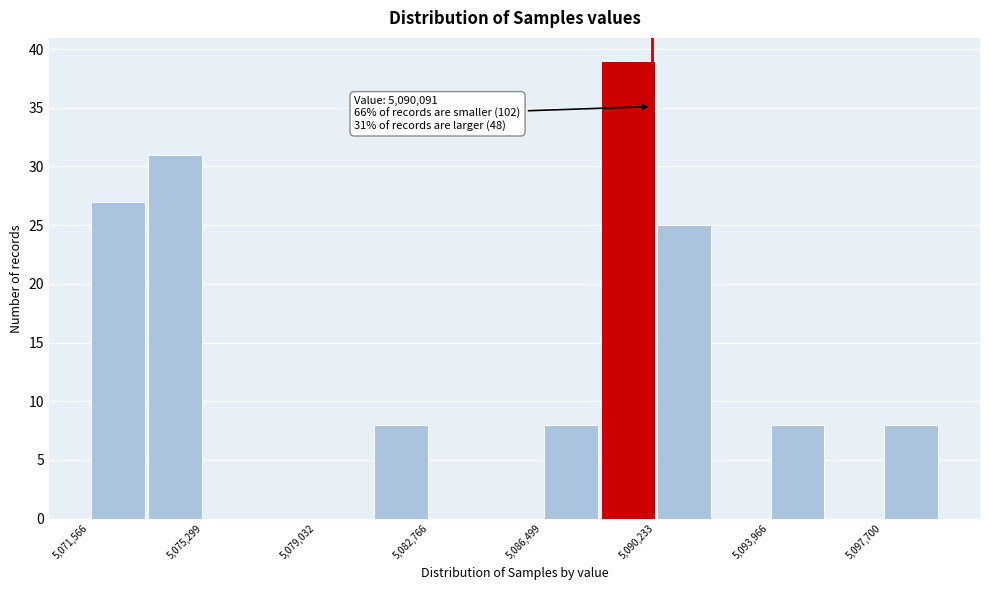

Around what value on the x-axis is the tallest bar? Give the approximate position of its centre, as read against the axis.

5089500